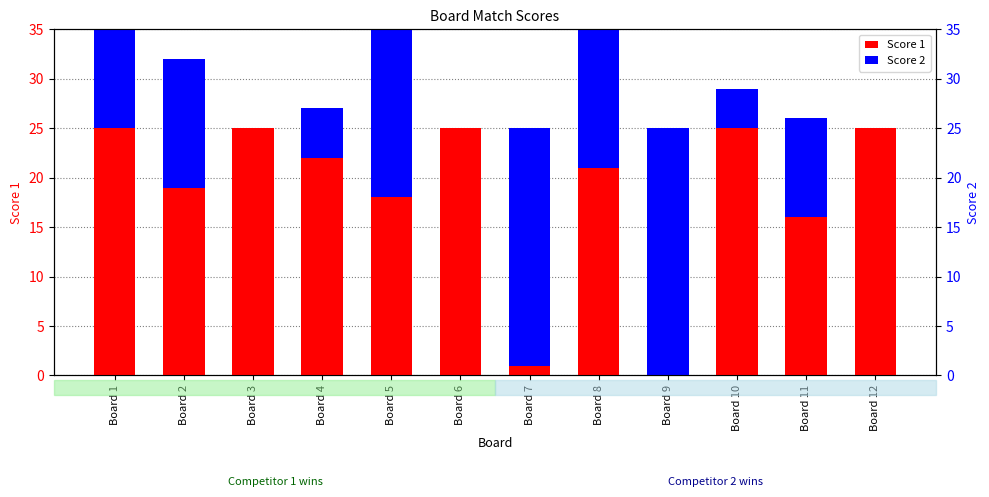

Between Board 4 and Board 1, which is larger?

Board 1